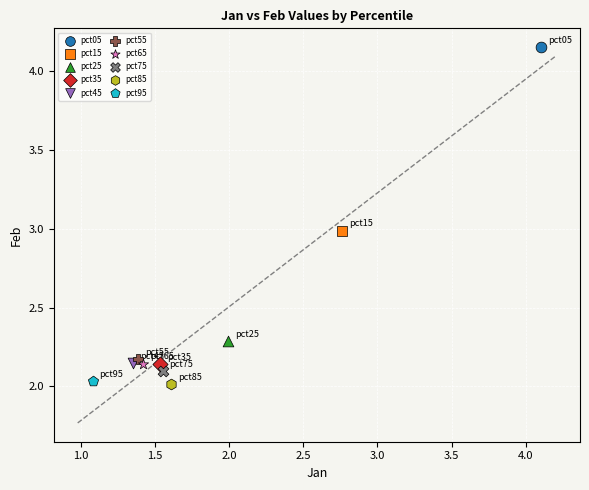

What are all the series names shown in the legend?

pct05, pct15, pct25, pct35, pct45, pct55, pct65, pct75, pct85, pct95